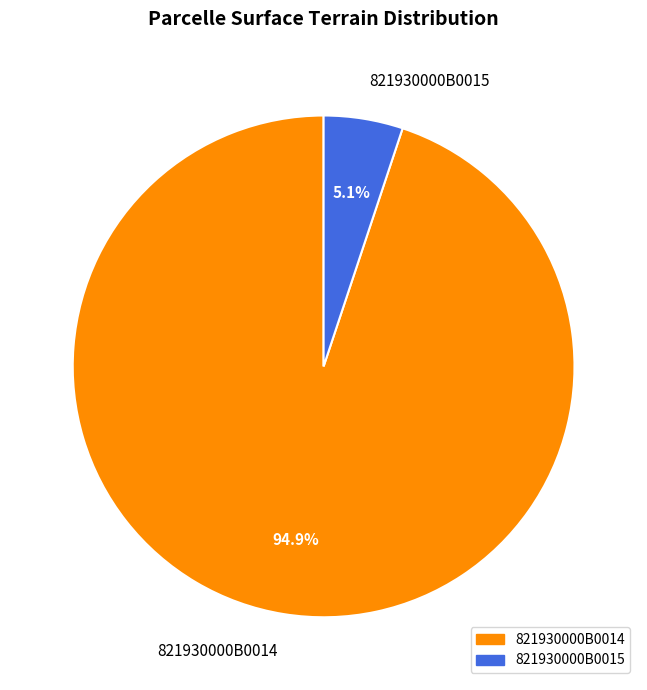

Is there a majority slice in this chart?

Yes